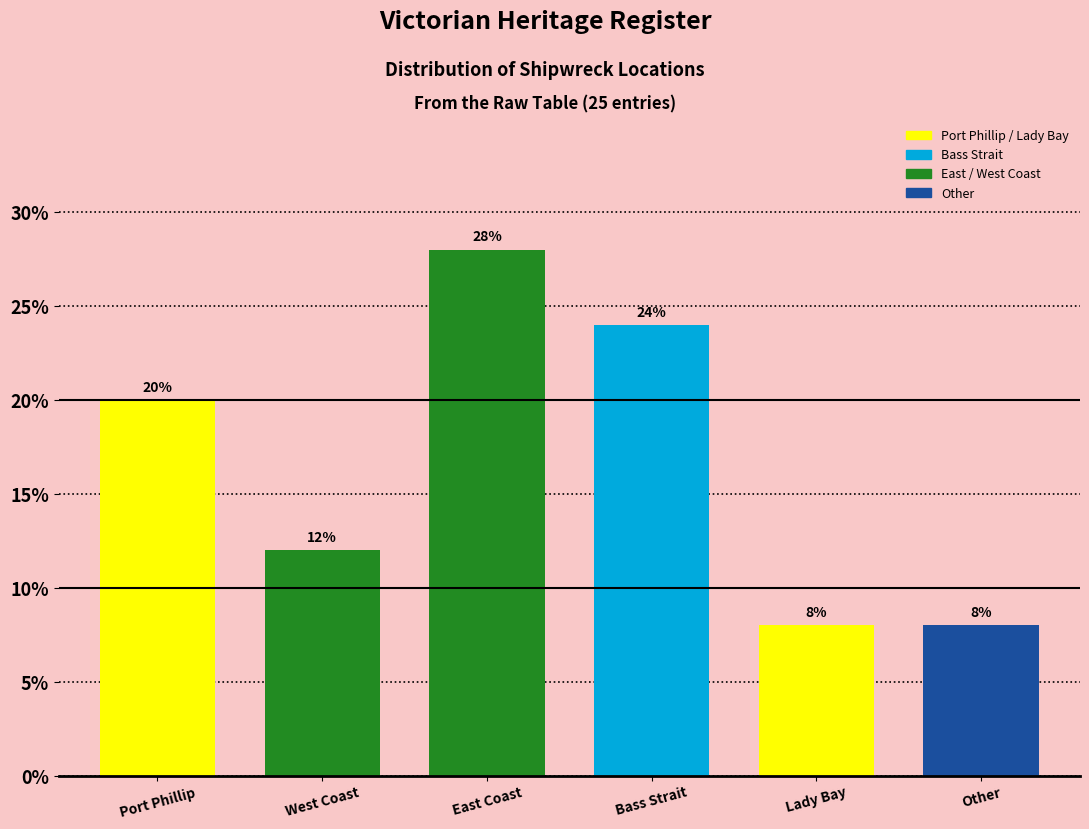

Reading right to left, transcribe all the data shown in this chart.

8.0	8.0	24.0	28.0	12.0	20.0